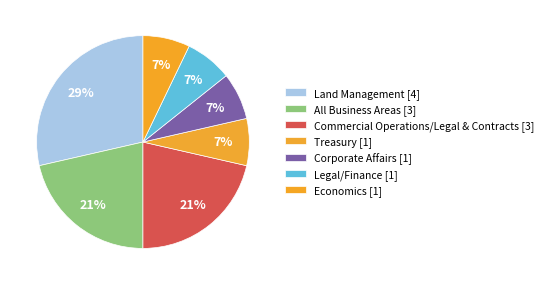

Count the number of slices in the pie.

7